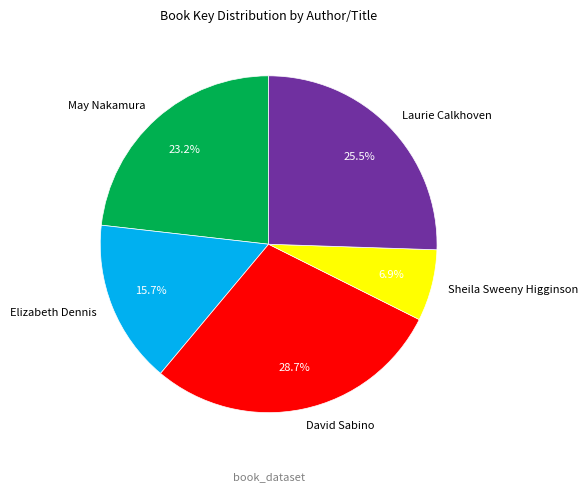

Is there a majority slice in this chart?

No